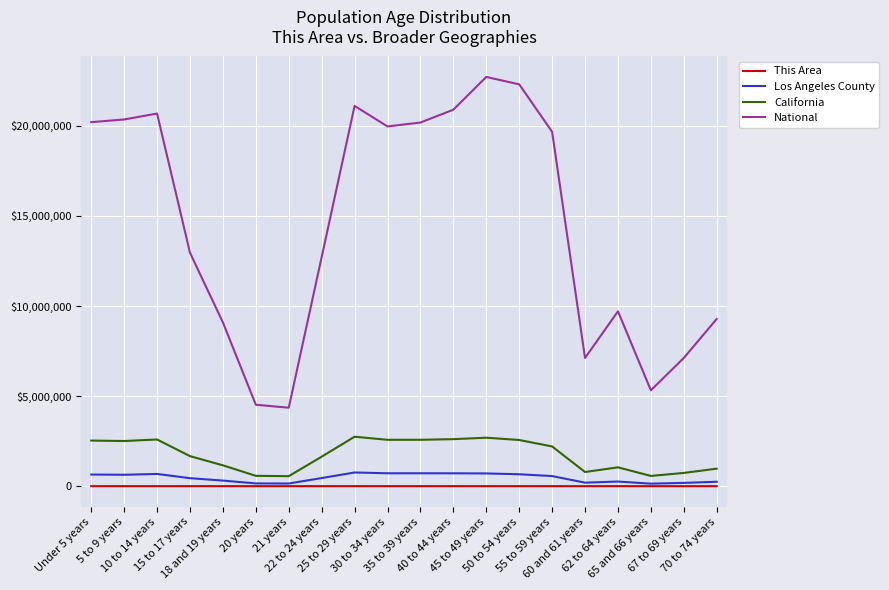

Reading left to right, what are all the values shown in this chart?

This Area: Under 5 years=490	5 to 9 years=465	10 to 14 years=578	15 to 17 years=341	18 and 19 years=265	20 years=98	21 years=103	22 to 24 years=311	25 to 29 years=454	30 to 34 years=391	35 to 39 years=413	40 to 44 years=452	45 to 49 years=373	50 to 54 years=300	55 to 59 years=232	60 and 61 years=62	62 to 64 years=68	65 and 66 years=36	67 to 69 years=65	70 to 74 years=66
Los Angeles County: Under 5 years=645793	5 to 9 years=633690	10 to 14 years=678845	15 to 17 years=443880	18 and 19 years=309750	20 years=153466	21 years=148530	22 to 24 years=450792	25 to 29 years=759602	30 to 34 years=716129	35 to 39 years=715635	40 to 44 years=714691	45 to 49 years=706742	50 to 54 years=662205	55 to 59 years=560920	60 and 61 years=195467	62 to 64 years=256769	65 and 66 years=141151	67 to 69 years=182136	70 to 74 years=245183
California: Under 5 years=2531333	5 to 9 years=2505839	10 to 14 years=2590930	15 to 17 years=1666938	18 and 19 years=1157002	20 years=573642	21 years=555775	22 to 24 years=1636532	25 to 29 years=2744409	30 to 34 years=2573468	35 to 39 years=2573579	40 to 44 years=2609131	45 to 49 years=2689819	50 to 54 years=2562552	55 to 59 years=2204296	60 and 61 years=786276	62 to 64 years=1045921	65 and 66 years=568817	67 to 69 years=734741	70 to 74 years=971778
National: Under 5 years=20201362	5 to 9 years=20348657	10 to 14 years=20677194	15 to 17 years=12954254	18 and 19 years=9086089	20 years=4519129	21 years=4354294	22 to 24 years=12712576	25 to 29 years=21101849	30 to 34 years=19962099	35 to 39 years=20179642	40 to 44 years=20890964	45 to 49 years=22708591	50 to 54 years=22298125	55 to 59 years=19664805	60 and 61 years=7113727	62 to 64 years=9704197	65 and 66 years=5319902	67 to 69 years=7115361	70 to 74 years=9278166